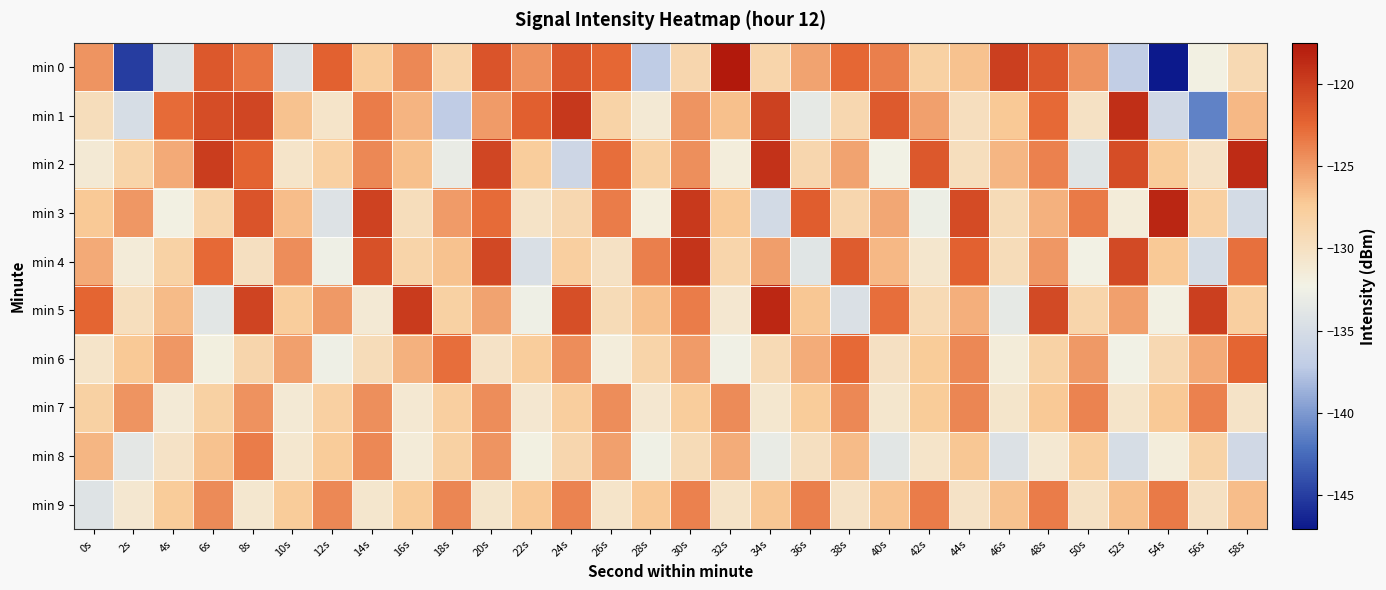

Which category has the lowest value across all series?

54s